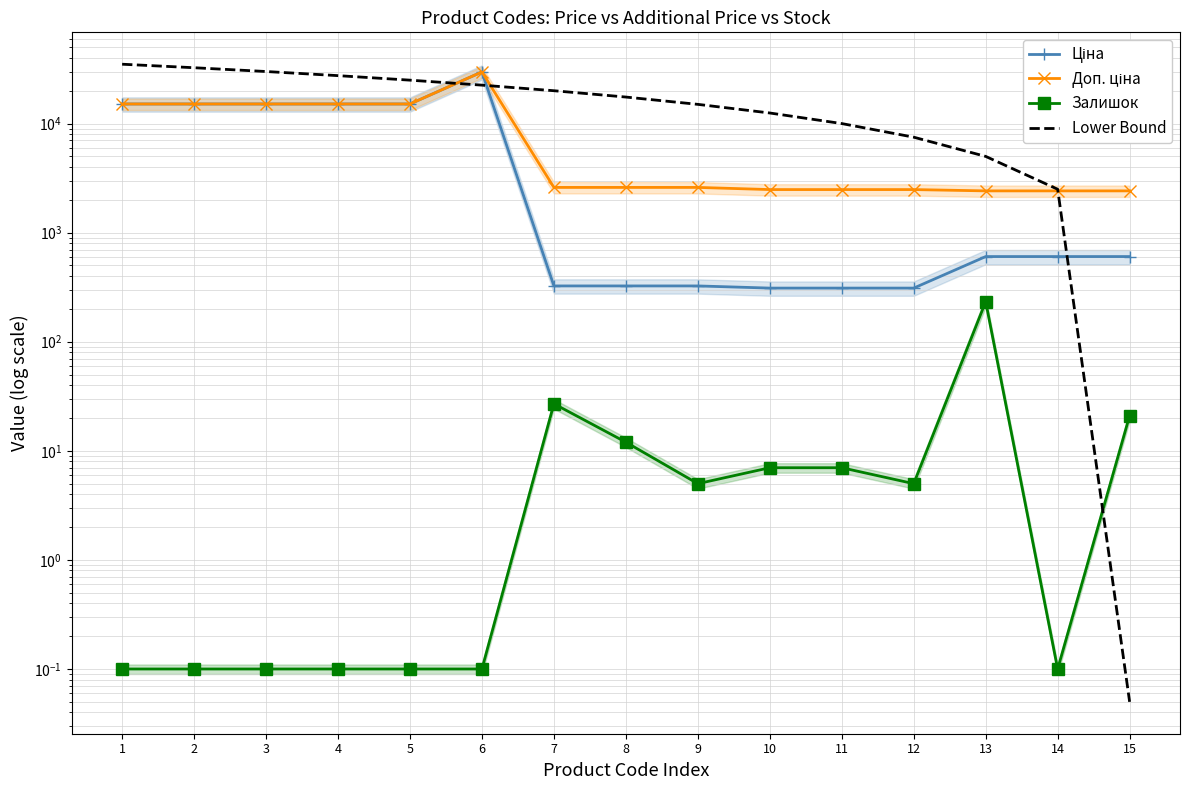

What is the value of the Lower Bound point at the 3rd from the left?

30000.0